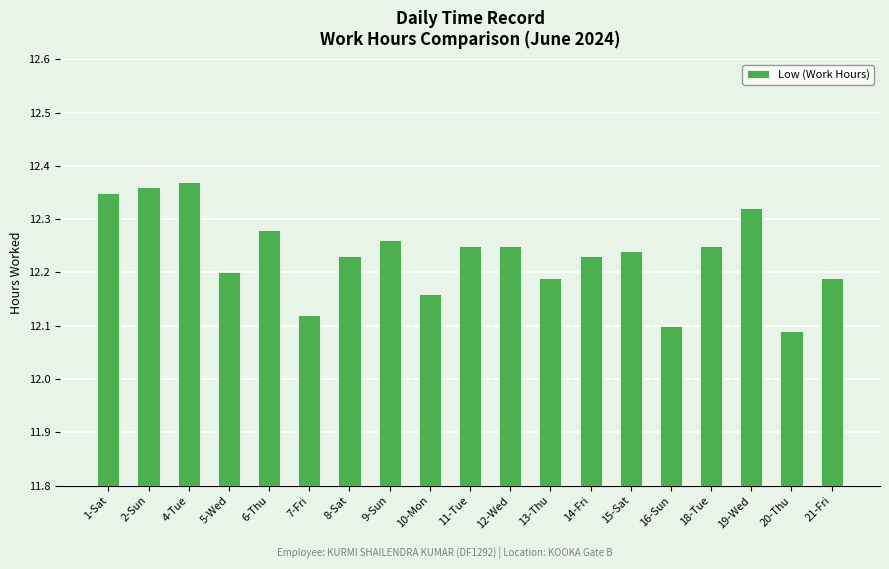

What is the ratio of the value at 7-Fri to the value at 21-Fri?

1.0